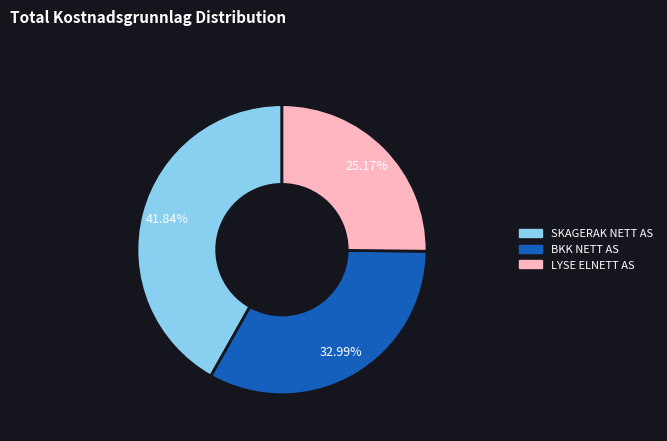

Is there any slice that represents more than half of the pie?

No